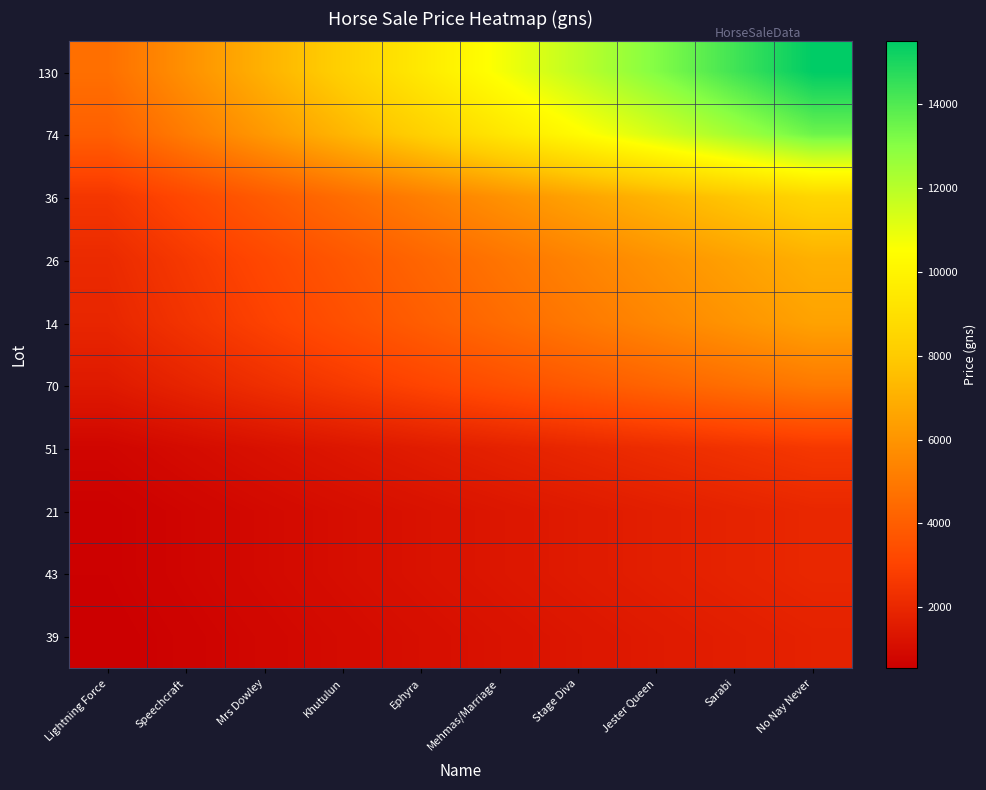

Reading left to right, transcribe all the data shown in this chart.

130: Lightning Force=4650.0	Speechcraft=5855.6	Mrs Dowley=7061.1	Khutulun=8266.7	Ephyra=9472.2	Mehmas/Marriage=10677.8	Stage Diva=11883.3	Jester Queen=13088.9	Sarabi=14294.4	No Nay Never=15500.0
74: Lightning Force=4050.0	Speechcraft=5100.0	Mrs Dowley=6150.0	Khutulun=7200.0	Ephyra=8250.0	Mehmas/Marriage=9300.0	Stage Diva=10350.0	Jester Queen=11400.0	Sarabi=12450.0	No Nay Never=13500.0
36: Lightning Force=2550.0	Speechcraft=3211.1	Mrs Dowley=3872.2	Khutulun=4533.3	Ephyra=5194.4	Mehmas/Marriage=5855.6	Stage Diva=6516.7	Jester Queen=7177.8	Sarabi=7838.9	No Nay Never=8500.0
26: Lightning Force=2100.0	Speechcraft=2644.4	Mrs Dowley=3188.9	Khutulun=3733.3	Ephyra=4277.8	Mehmas/Marriage=4822.2	Stage Diva=5366.7	Jester Queen=5911.1	Sarabi=6455.6	No Nay Never=7000.0
14: Lightning Force=1950.0	Speechcraft=2455.6	Mrs Dowley=2961.1	Khutulun=3466.7	Ephyra=3972.2	Mehmas/Marriage=4477.8	Stage Diva=4983.3	Jester Queen=5488.9	Sarabi=5994.4	No Nay Never=6500.0
70: Lightning Force=1500.0	Speechcraft=1888.9	Mrs Dowley=2277.8	Khutulun=2666.7	Ephyra=3055.6	Mehmas/Marriage=3444.4	Stage Diva=3833.3	Jester Queen=4222.2	Sarabi=4611.1	No Nay Never=5000.0
51: Lightning Force=780.0	Speechcraft=982.2	Mrs Dowley=1184.4	Khutulun=1386.7	Ephyra=1588.9	Mehmas/Marriage=1791.1	Stage Diva=1993.3	Jester Queen=2195.6	Sarabi=2397.8	No Nay Never=2600.0
21: Lightning Force=600.0	Speechcraft=755.6	Mrs Dowley=911.1	Khutulun=1066.7	Ephyra=1222.2	Mehmas/Marriage=1377.8	Stage Diva=1533.3	Jester Queen=1688.9	Sarabi=1844.4	No Nay Never=2000.0
43: Lightning Force=600.0	Speechcraft=755.6	Mrs Dowley=911.1	Khutulun=1066.7	Ephyra=1222.2	Mehmas/Marriage=1377.8	Stage Diva=1533.3	Jester Queen=1688.9	Sarabi=1844.4	No Nay Never=2000.0
39: Lightning Force=540.0	Speechcraft=680.0	Mrs Dowley=820.0	Khutulun=960.0	Ephyra=1100.0	Mehmas/Marriage=1240.0	Stage Diva=1380.0	Jester Queen=1520.0	Sarabi=1660.0	No Nay Never=1800.0